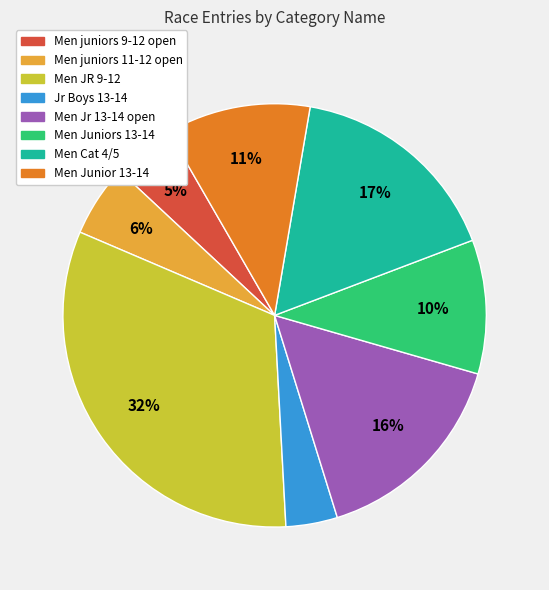

True or false: Men juniors 9-12 open accounts for 5% of the total.

True